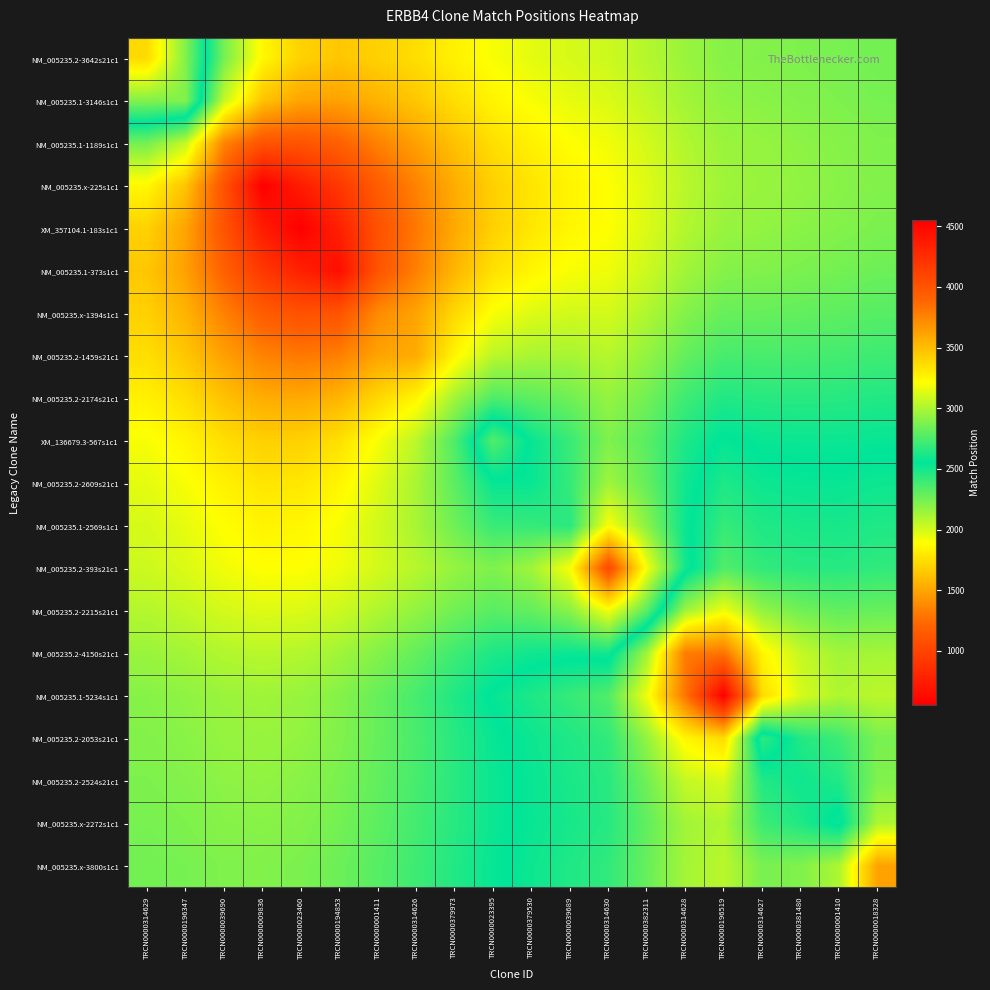

At which category is the sum across all series the highest?

TRCN0000196519